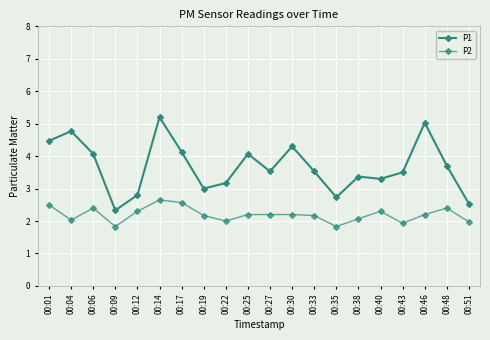

How many data points does each series have?

20